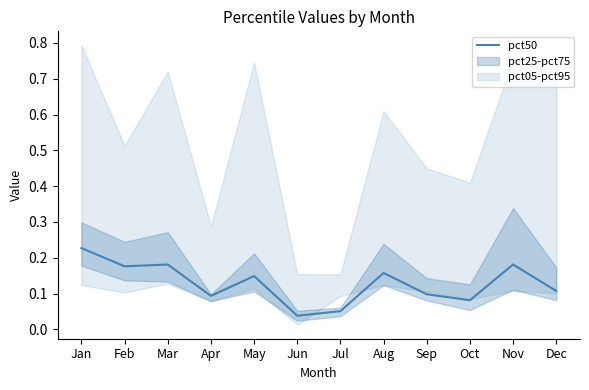

Does the chart have visible grid lines?

No